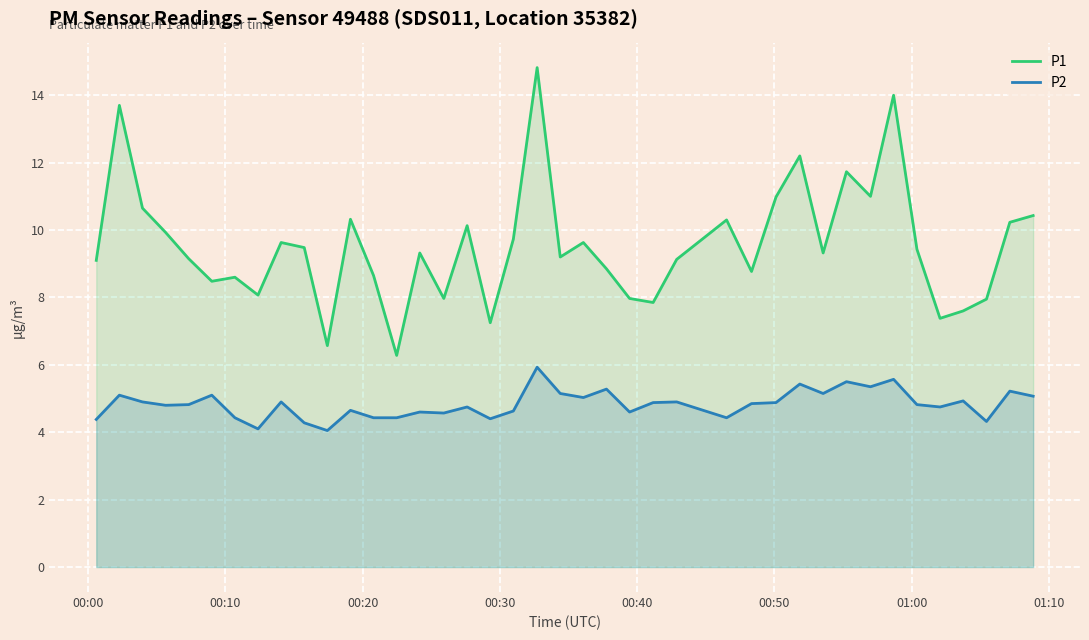

Which series has the widest spread of values?

P1